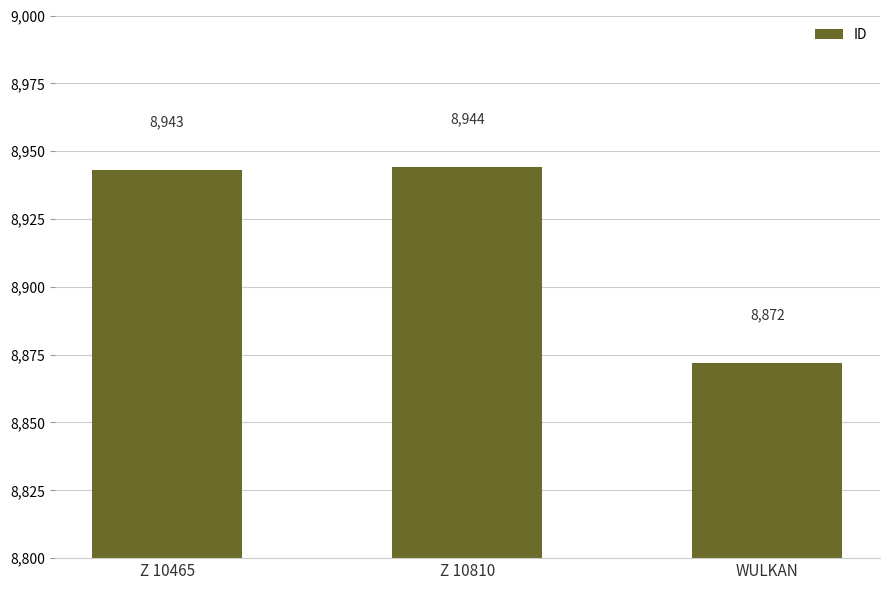

Which label corresponds to the smallest value in the chart?

WULKAN